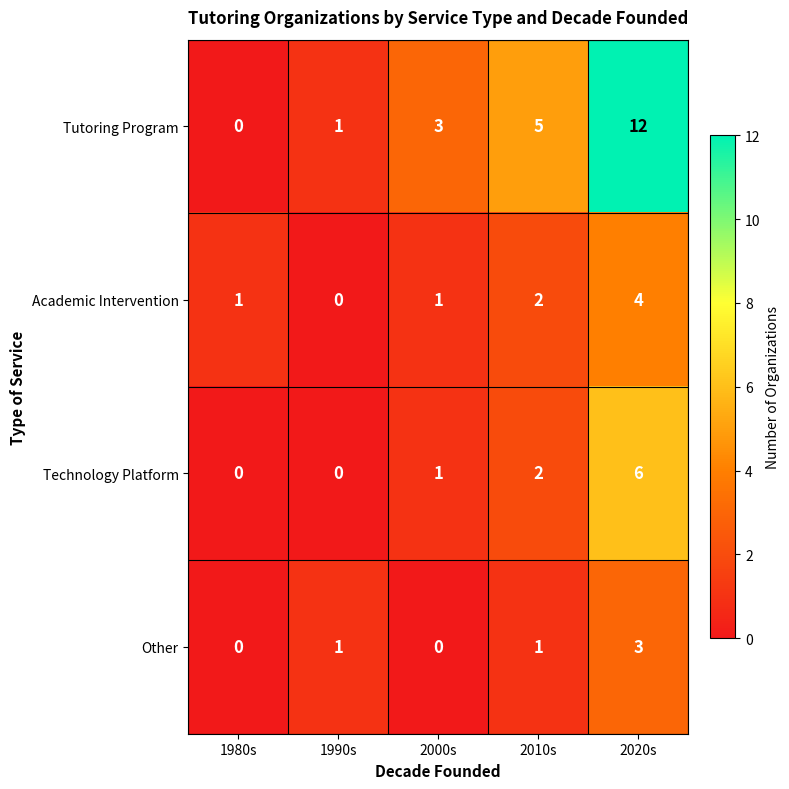

Between 1980s and 2000s, which series saw the biggest shift?

Tutoring Program